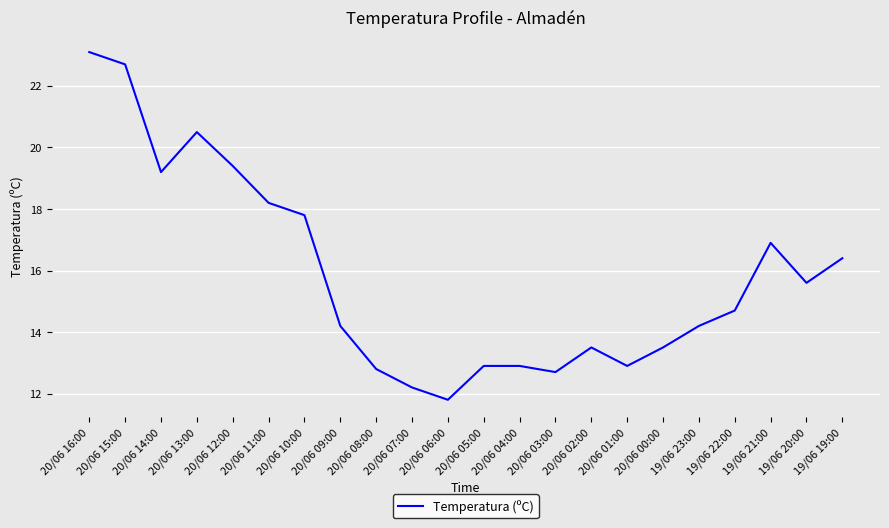

What is the smallest value displayed?

11.8